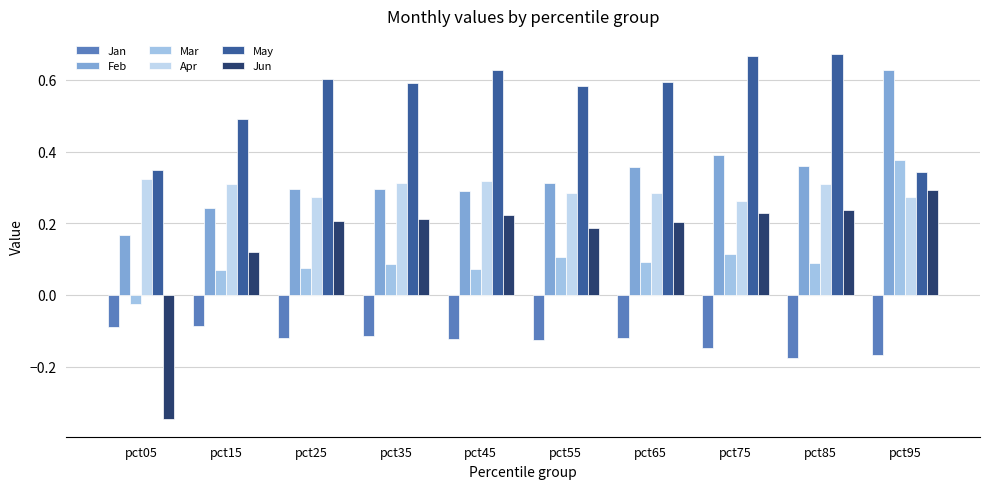

What are all the series names shown in the legend?

Jan, Feb, Mar, Apr, May, Jun